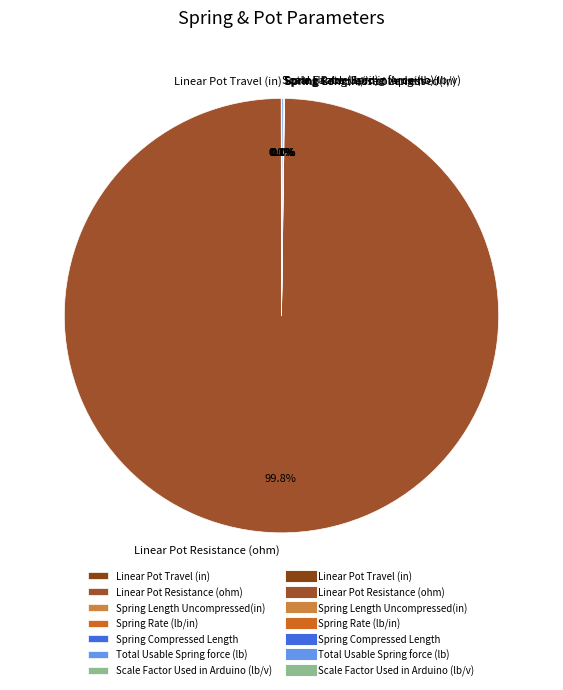

Does any single category account for the majority?

Yes